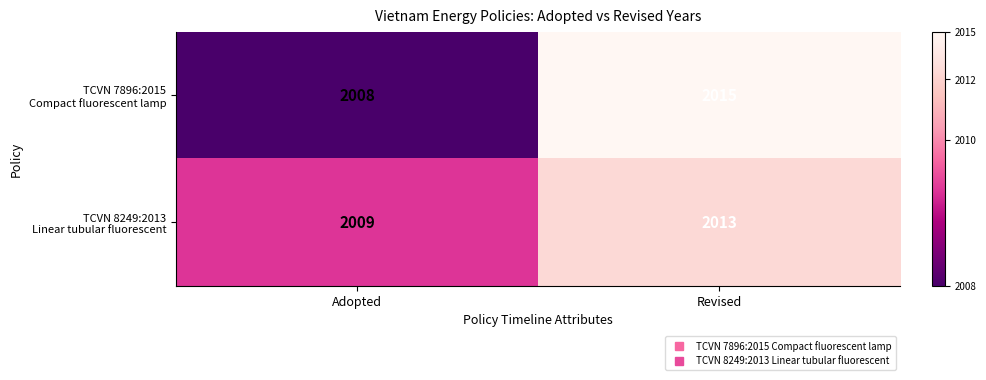

Which label corresponds to the smallest value in the chart?

Adopted